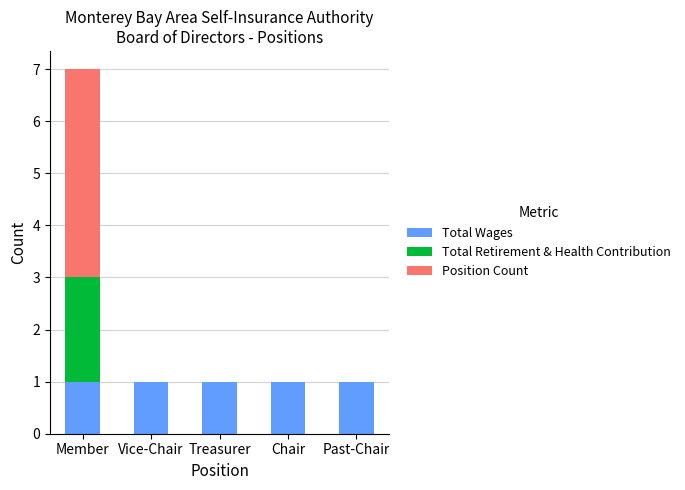

The Total Wages series shows 1 at Vice-Chair. True or false?

True